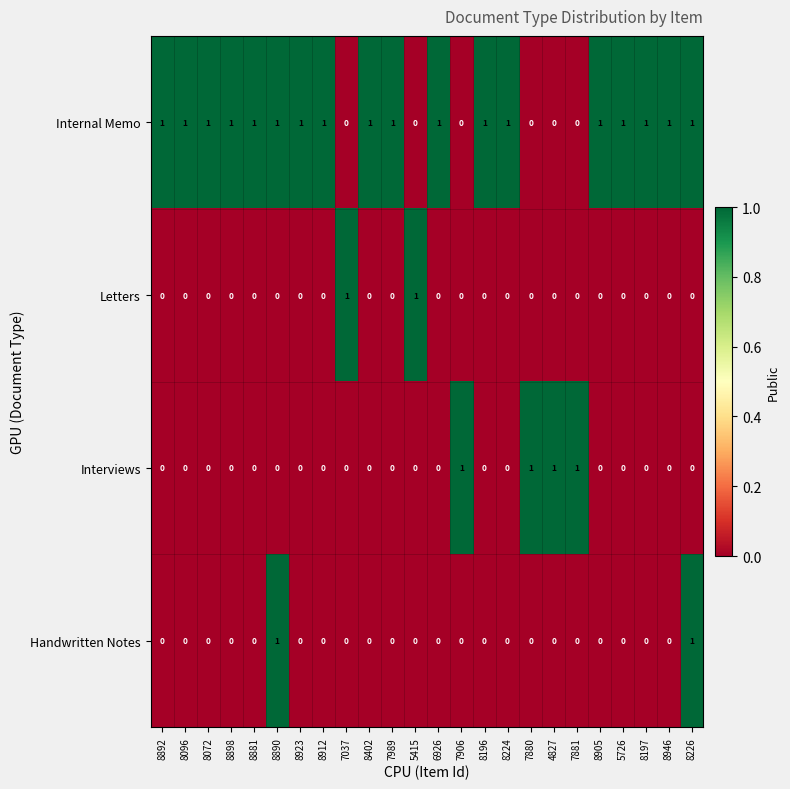

Count the Letters values in the range 0 to 1.

24